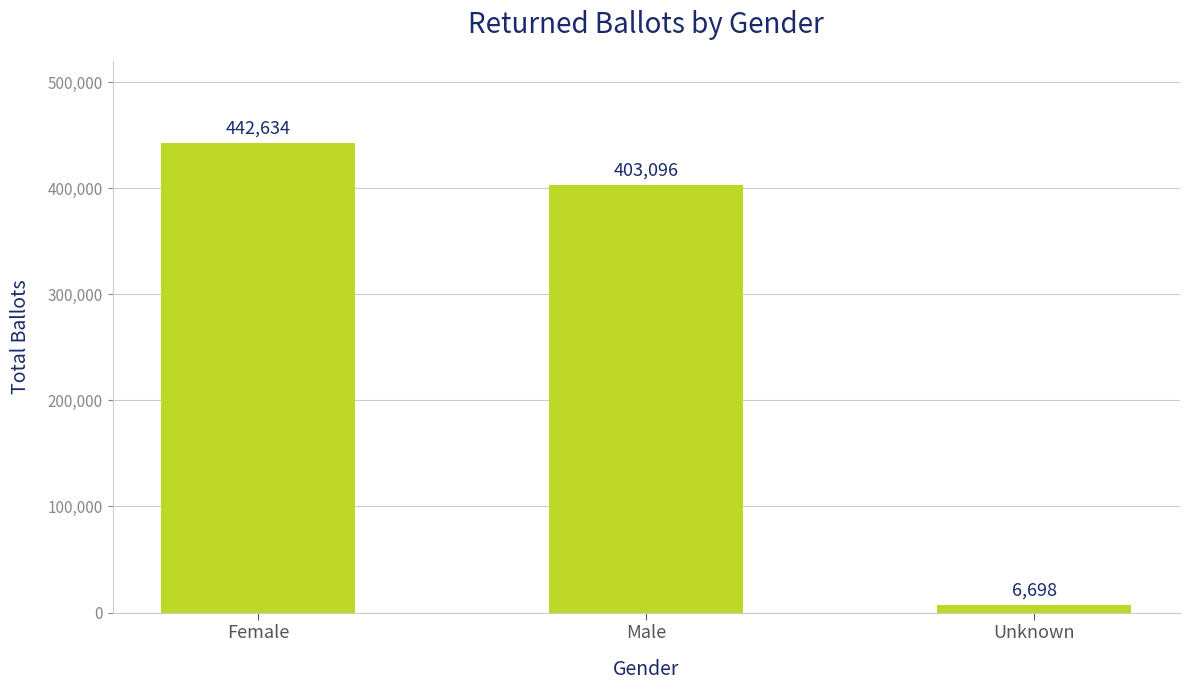

At which label is the value closest to 224666?

Male